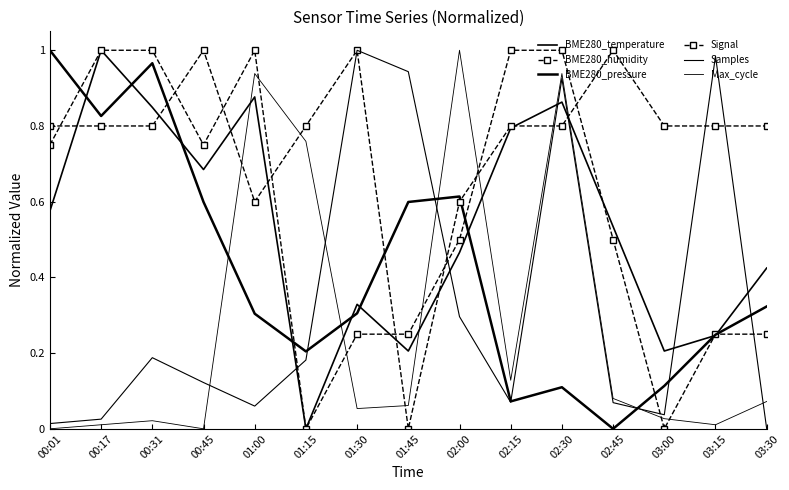

How many values in the BME280_pressure series exceed 0?

14